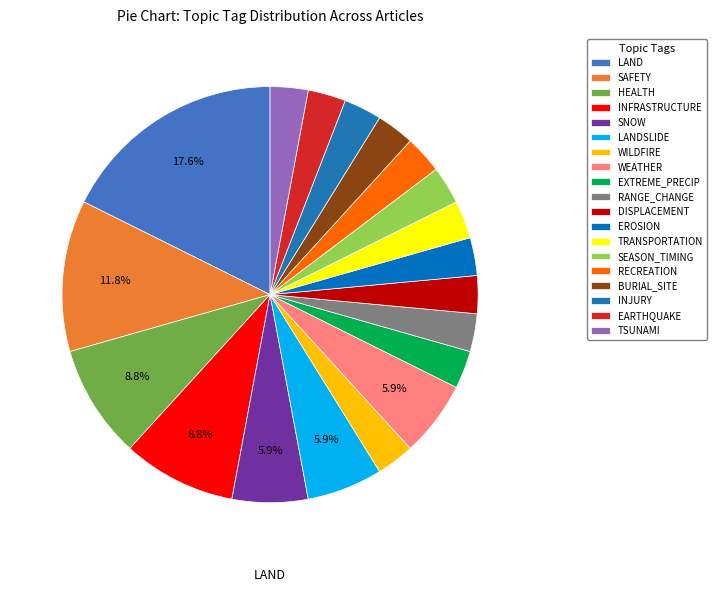

Which slice is the largest?

LAND